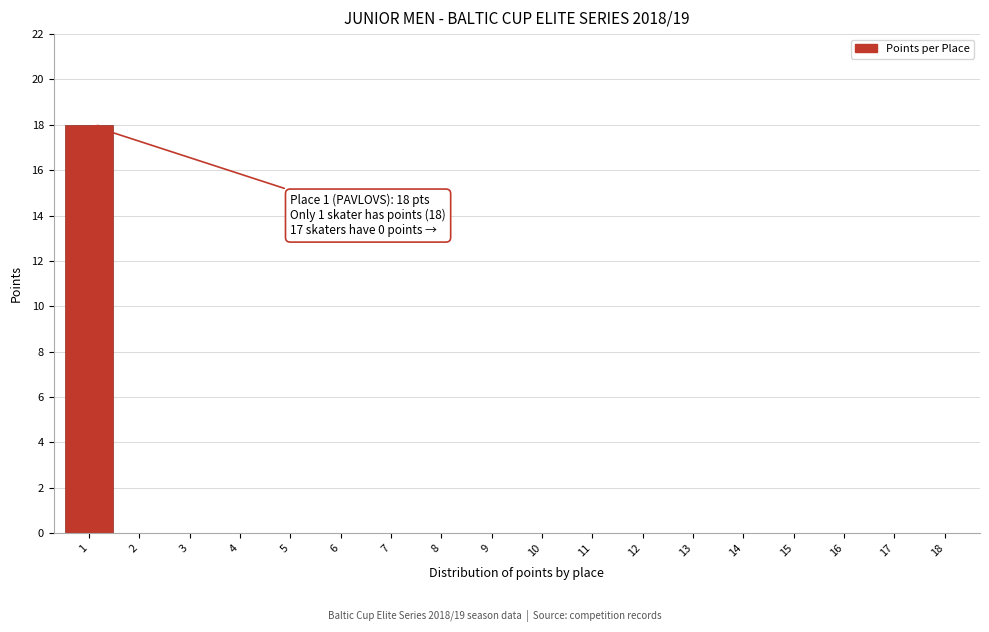

Reading left to right, list all the values displayed in this chart.

1=18	2=0	3=0	4=0	5=0	6=0	7=0	8=0	9=0	10=0	11=0	12=0	13=0	14=0	15=0	16=0	17=0	18=0